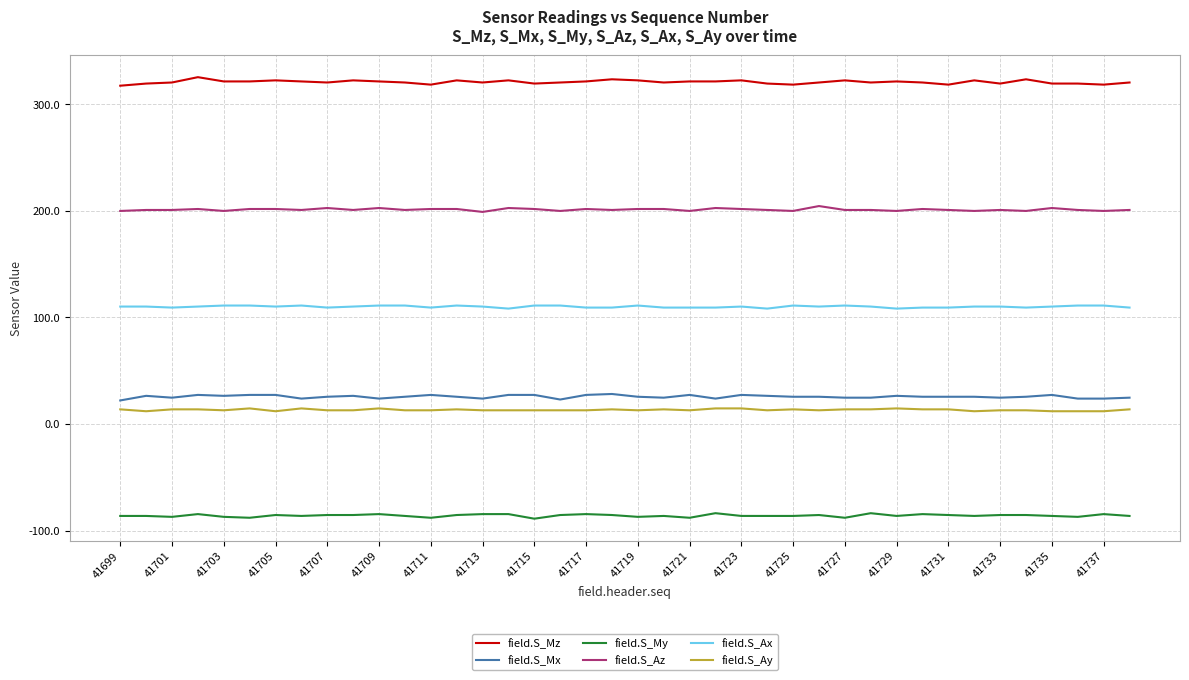

True or false: field.S_Ax and field.S_Az cross at least once.

False